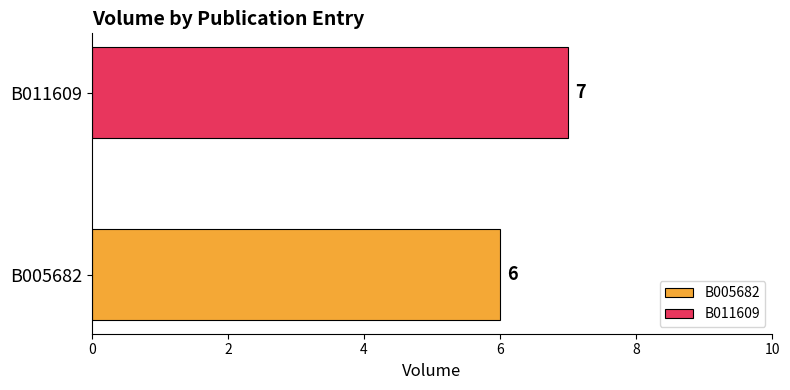

List the series in order of their overall mean, highest first.

B011609, B005682